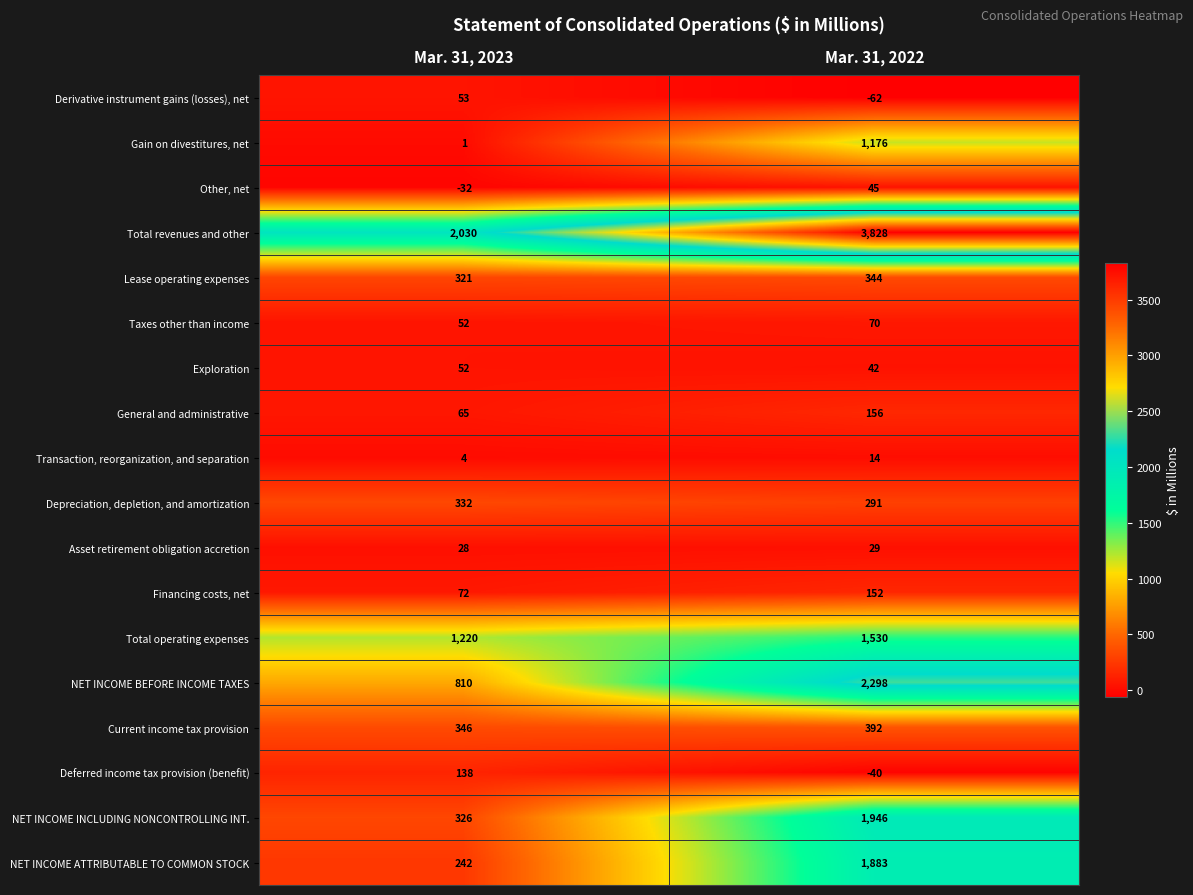

Read the Other, net value at Mar. 31, 2023, to the nearest 10.

-30